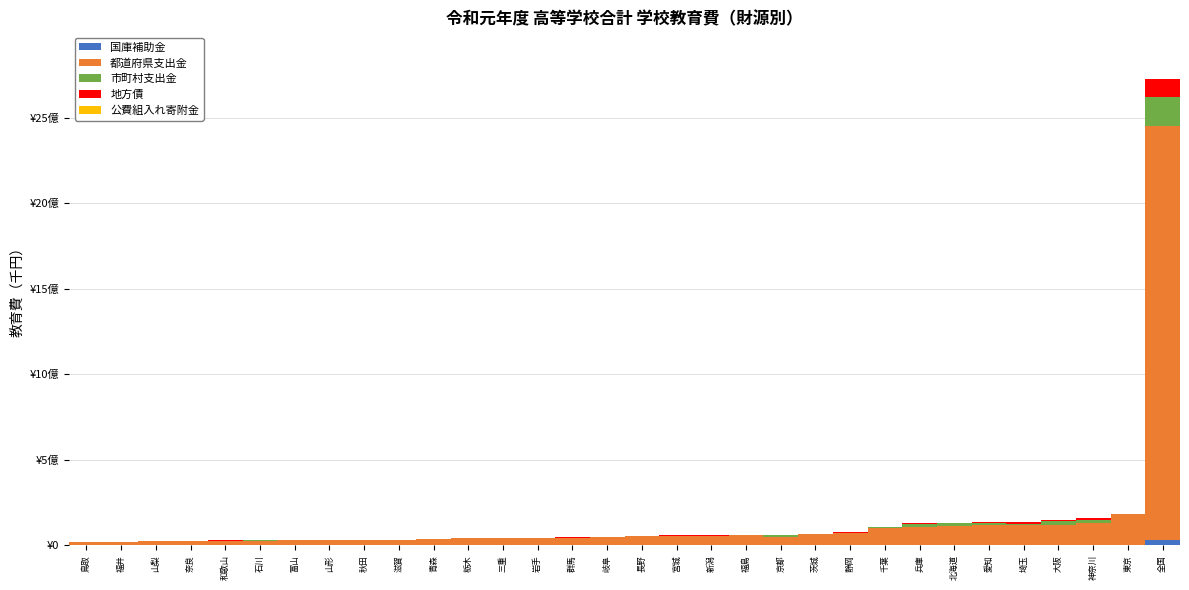

Where is 市町村支出金 nearest to the value 85143287?

神奈川